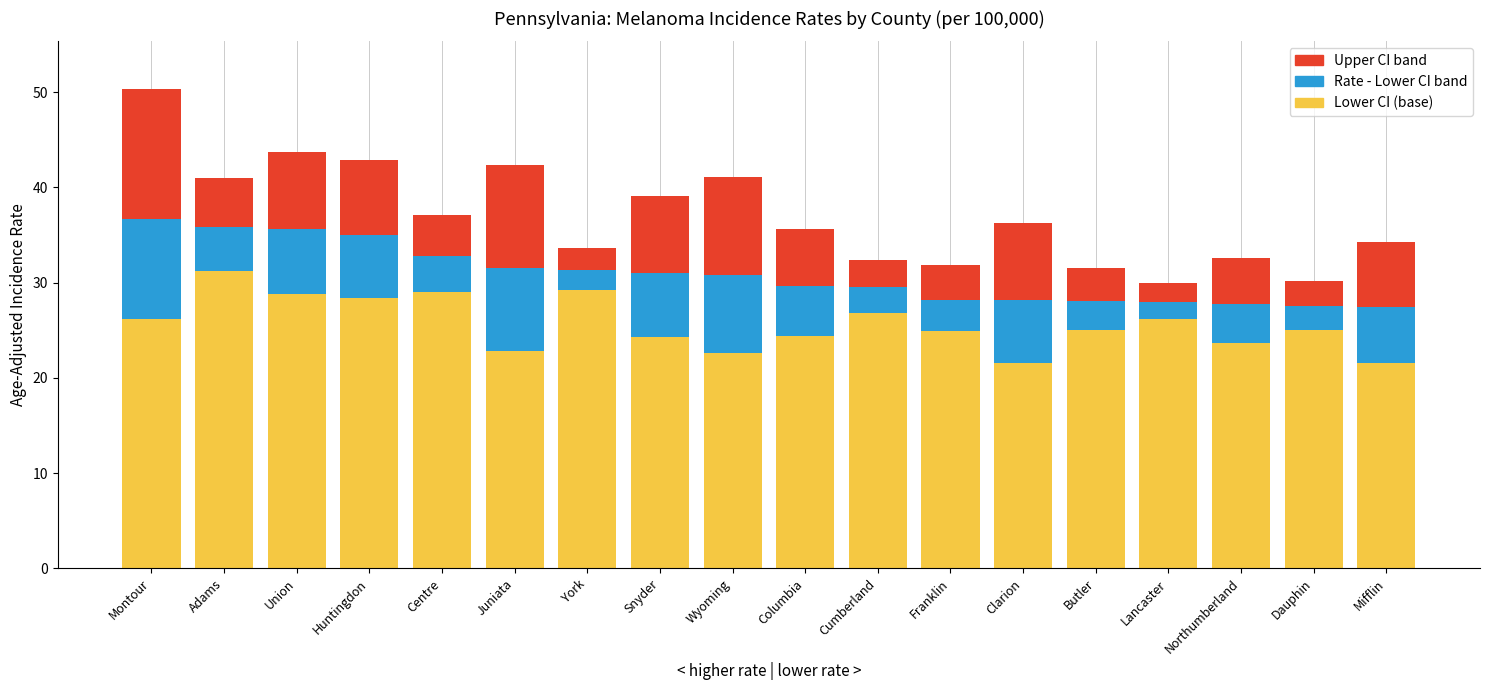

What is the total value across all series at Franklin?

31.9